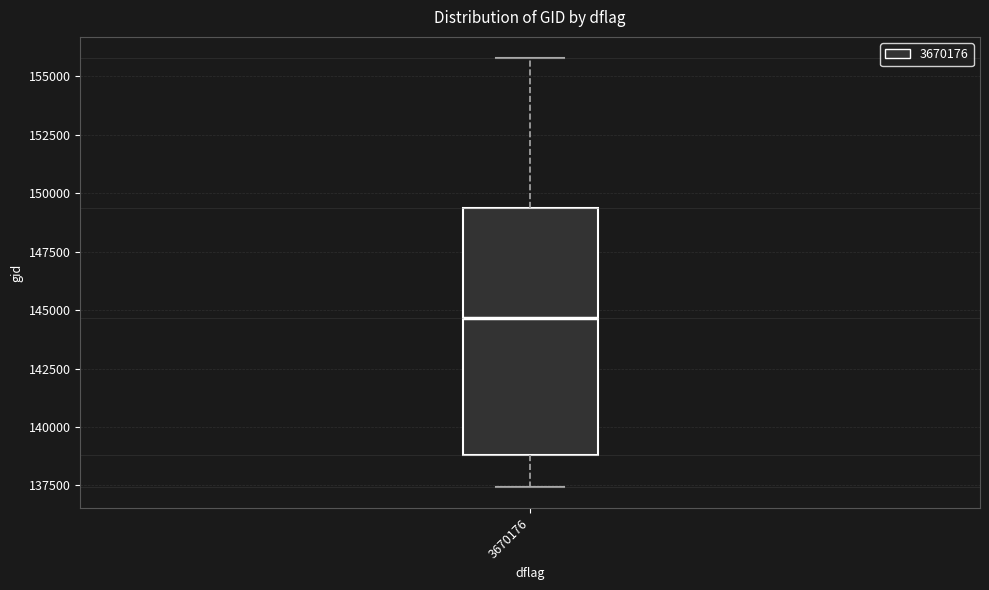

Read this box plot against the y-axis: the position of the median line, the range covered by the box, and the ends of both whiskers. The values are not printed on the chart, so give them approximately, as read against the axis.

median 144500, box 139000 to 149500, whiskers 137500 to 156000